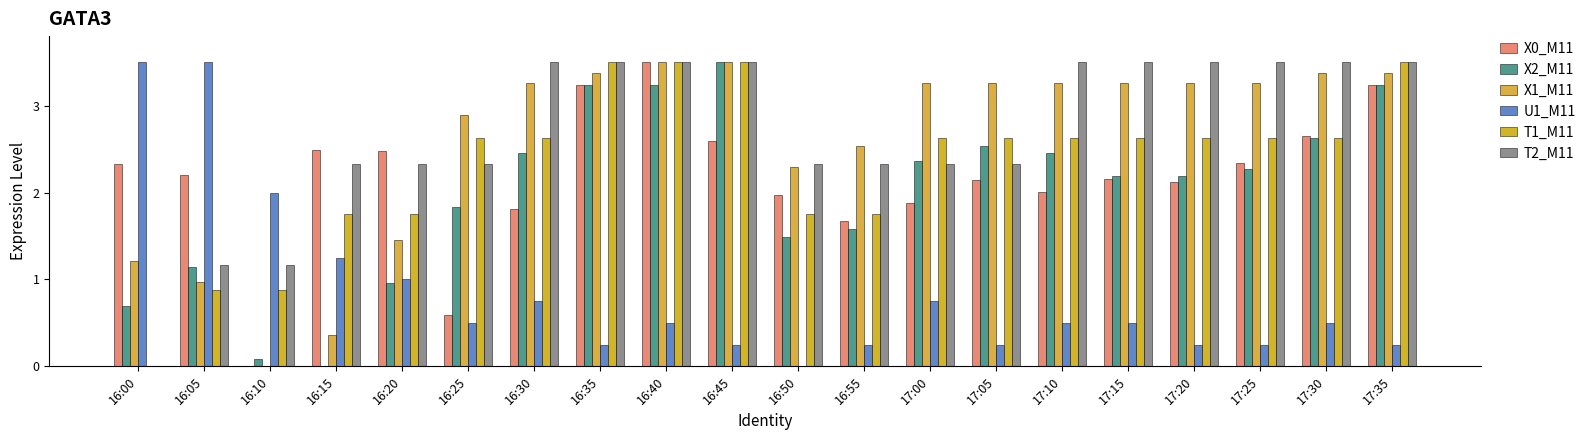

List the labels in order of X1_M11 value, largest first.

16:40, 16:45, 16:35, 17:30, 17:35, 16:30, 17:00, 17:05, 17:10, 17:15, 17:20, 17:25, 16:25, 16:55, 16:50, 16:20, 16:00, 16:05, 16:15, 16:10